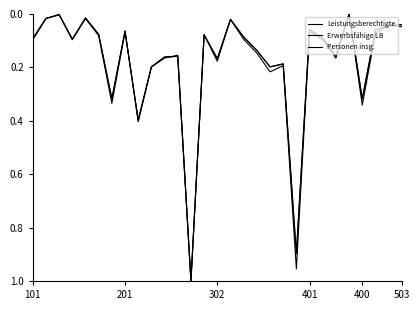

What is the average value of the Leistungsberechtigte series?

0.2